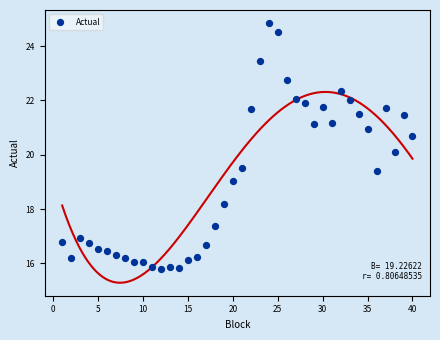

What Y value in the scatter plot is closest to 20?

20.1